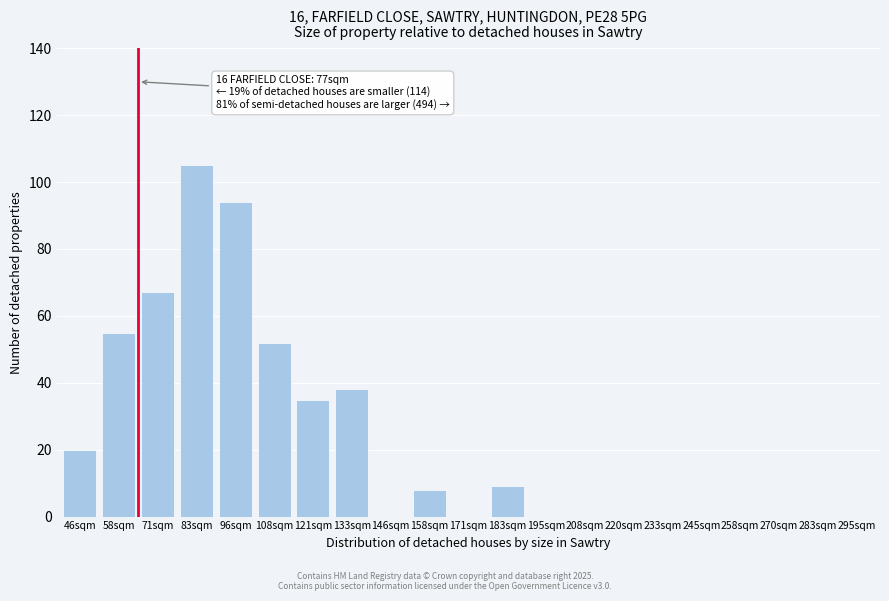

Reading left to right, extract all data points from this chart.

46sqm=20	58sqm=55	71sqm=67	83sqm=105	96sqm=94	108sqm=52	121sqm=35	133sqm=38	146sqm=0	158sqm=8	171sqm=0	183sqm=9	195sqm=0	208sqm=0	220sqm=0	233sqm=0	245sqm=0	258sqm=0	270sqm=0	283sqm=0	295sqm=0